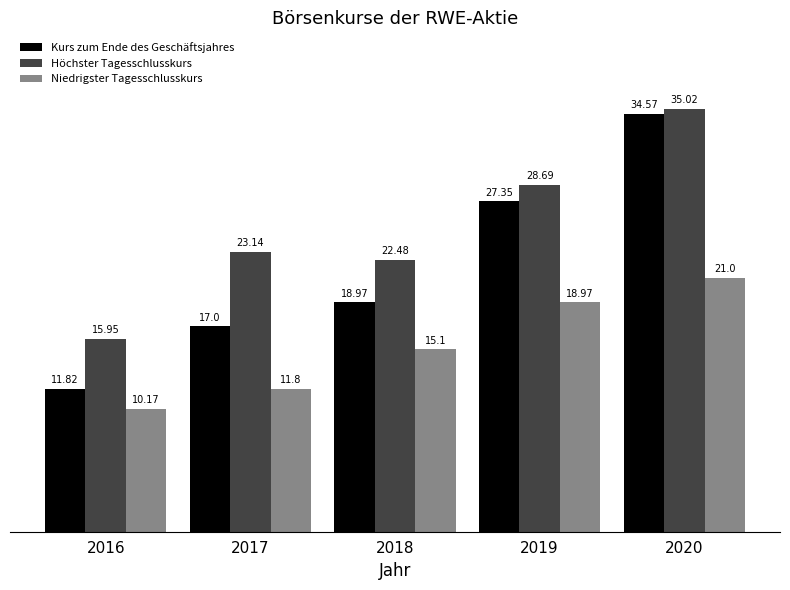

Is it true that Niedrigster Tagesschlusskurs equals 30.3 at 2020?

False